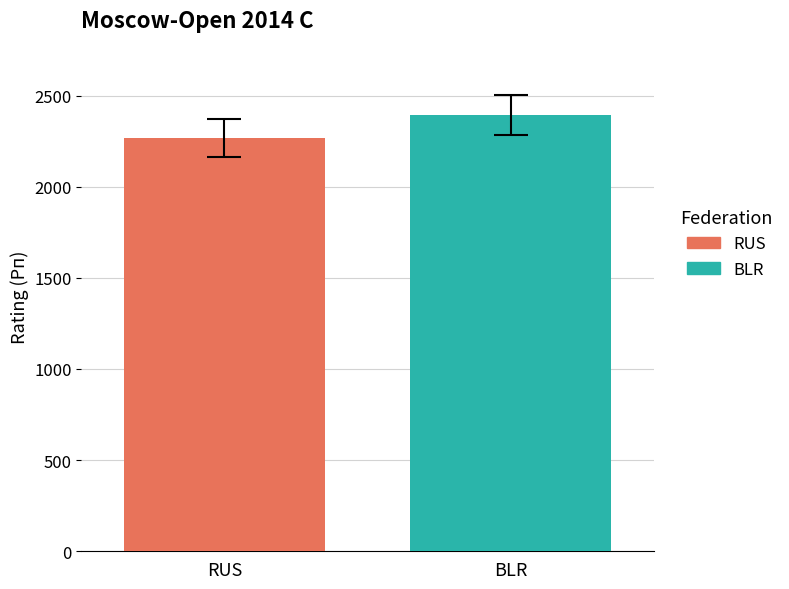

Rank the series by their maximum value, from highest to lowest.

BLR, RUS